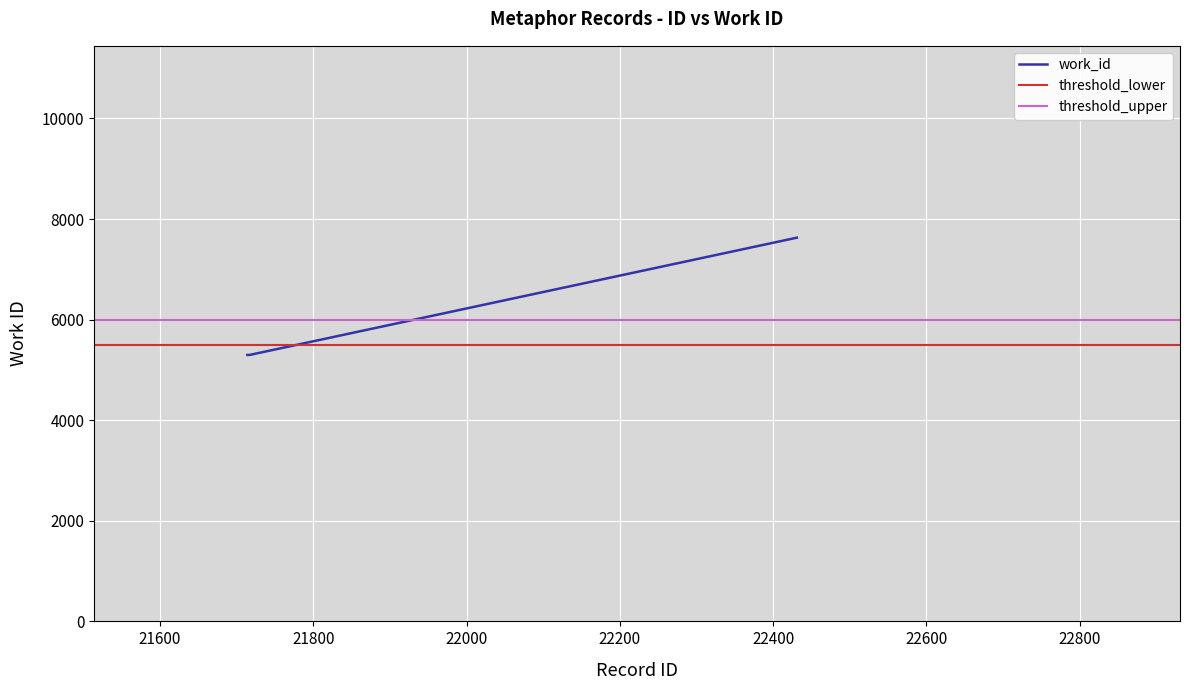

What is the maximum value for work_id?

7629